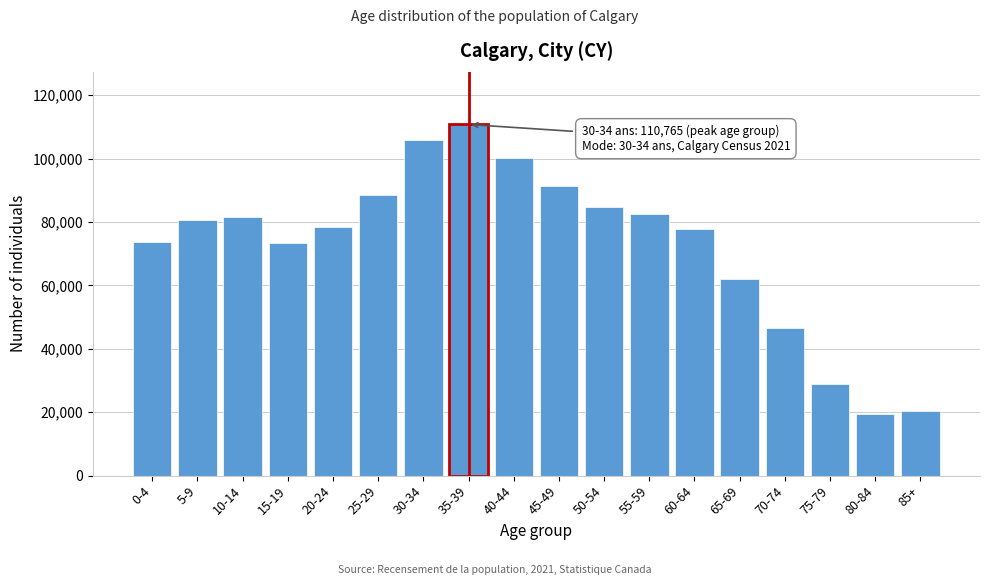

Where is the data nearest to the value 65085?

65-69